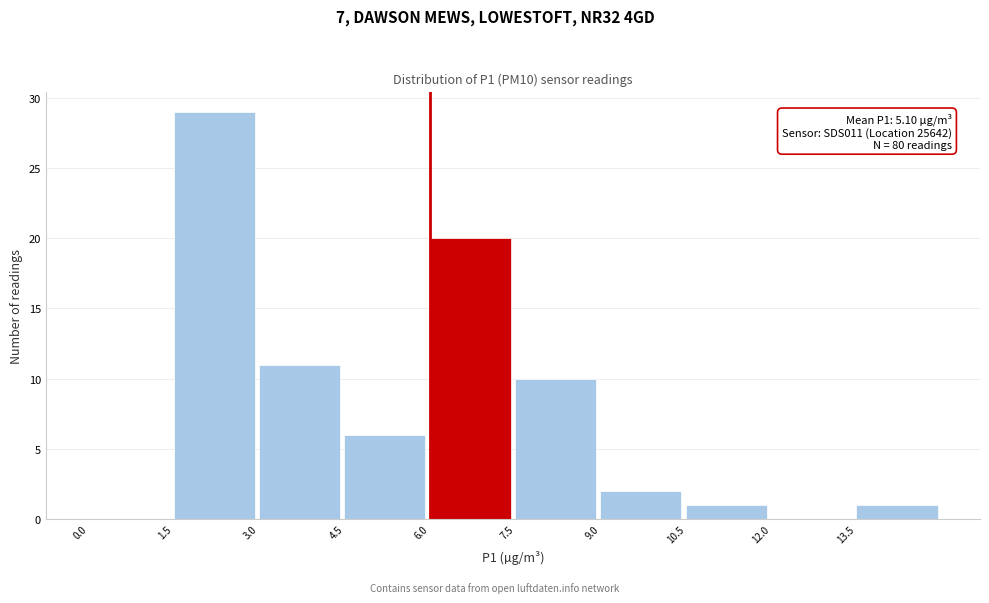

Which range on the x-axis has the tallest bar?

1.5 to 3.0